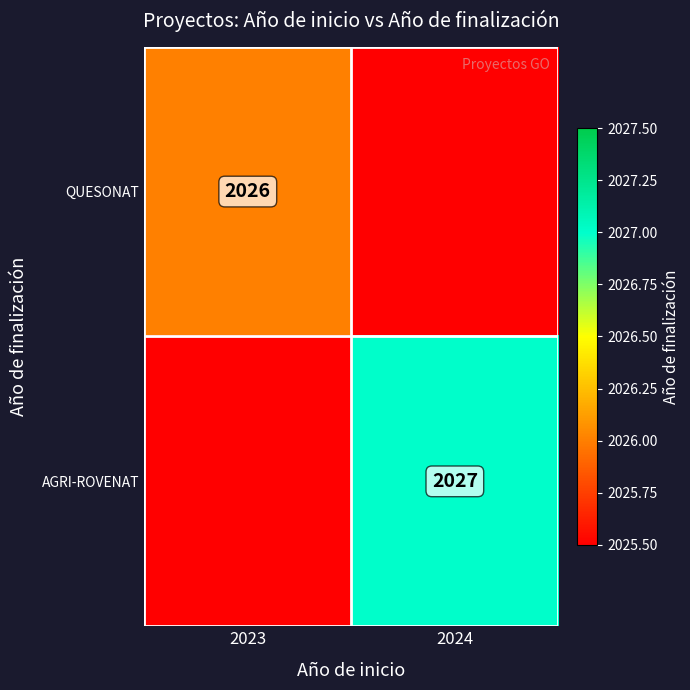

Is it true that QUESONAT equals 2026.0 at 2023?

True